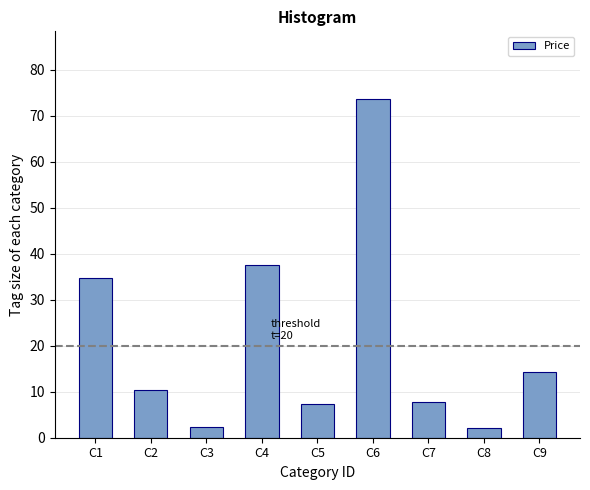

What is the sum of the values at C9 and C1?

49.0